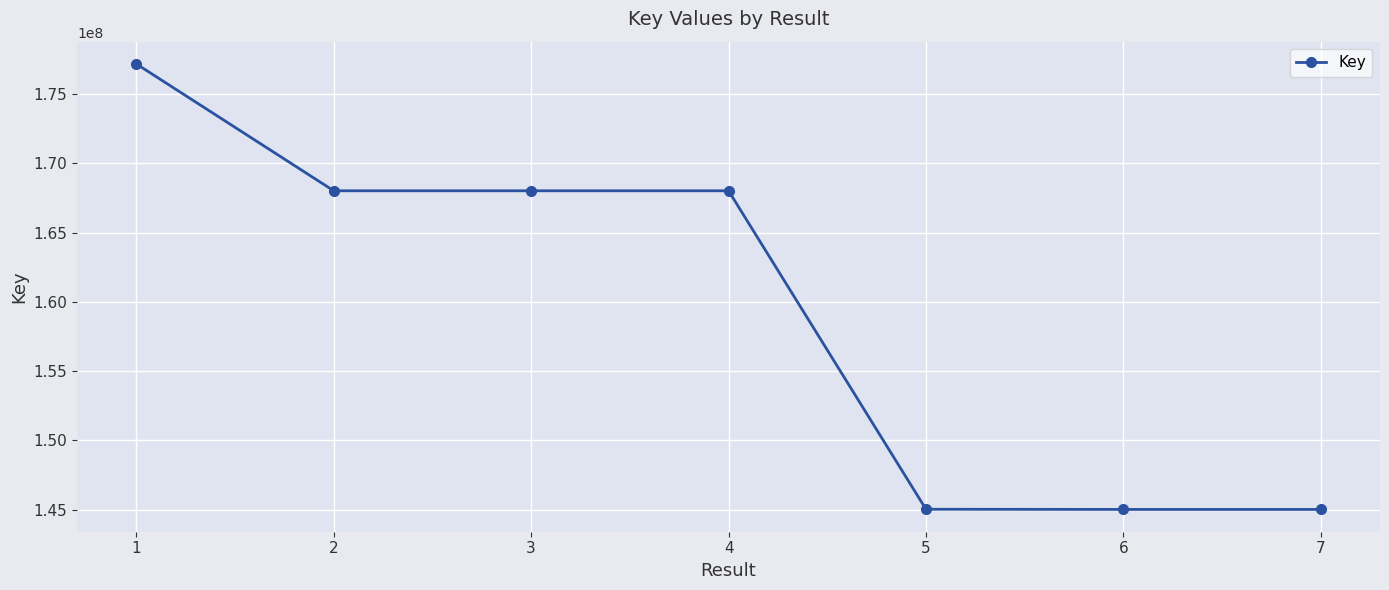

Which has a higher value, 2 or 1?

1